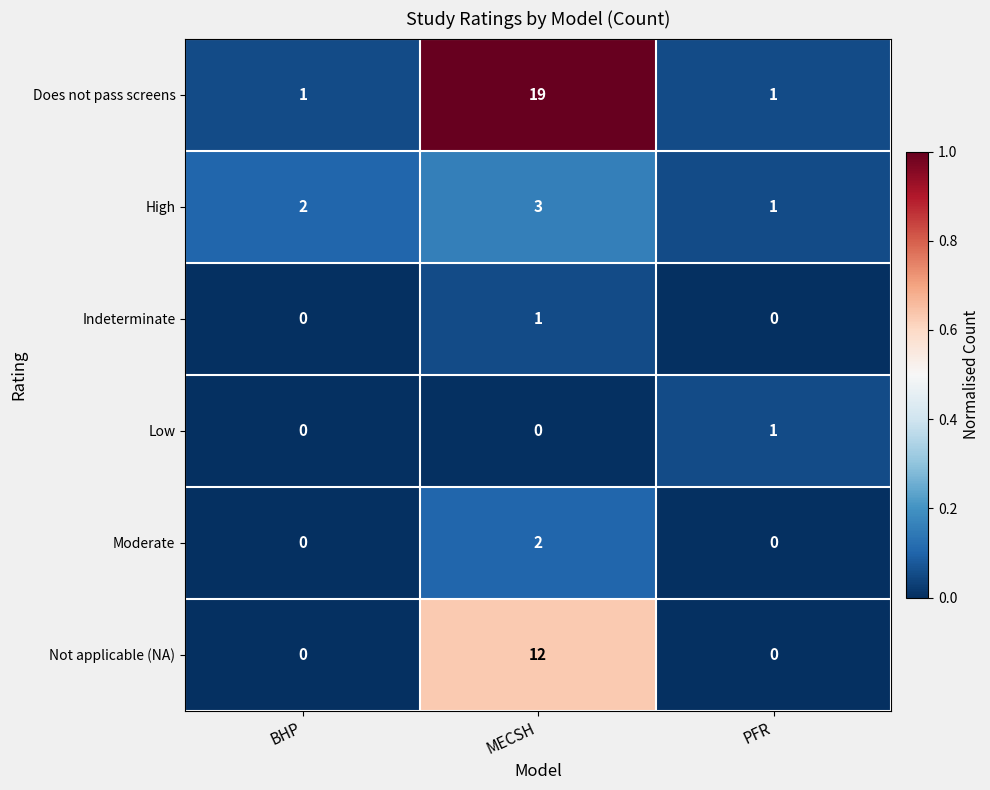

How many positive values does the Low series have?

1